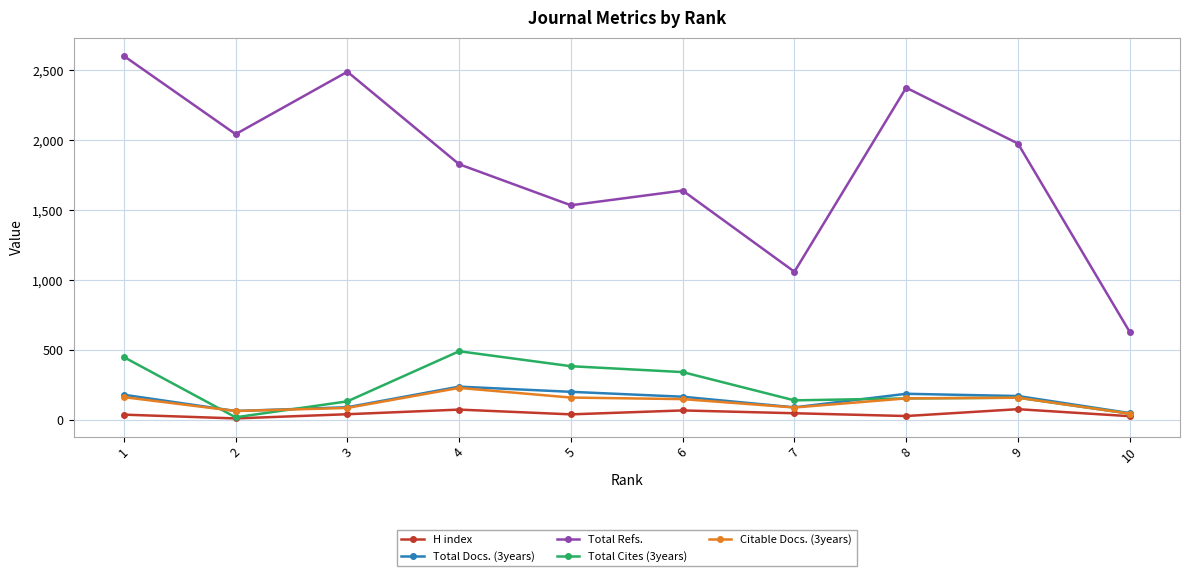

True or false: Total Cites (3years) and Total Refs. cross at least once.

False